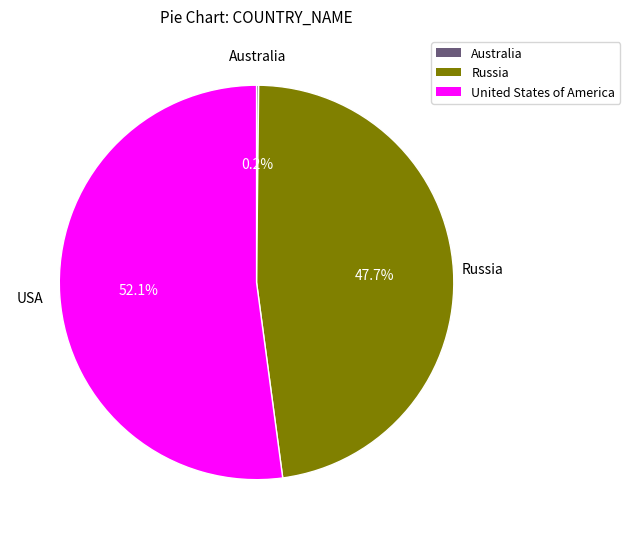

Is there any slice that represents more than half of the pie?

Yes